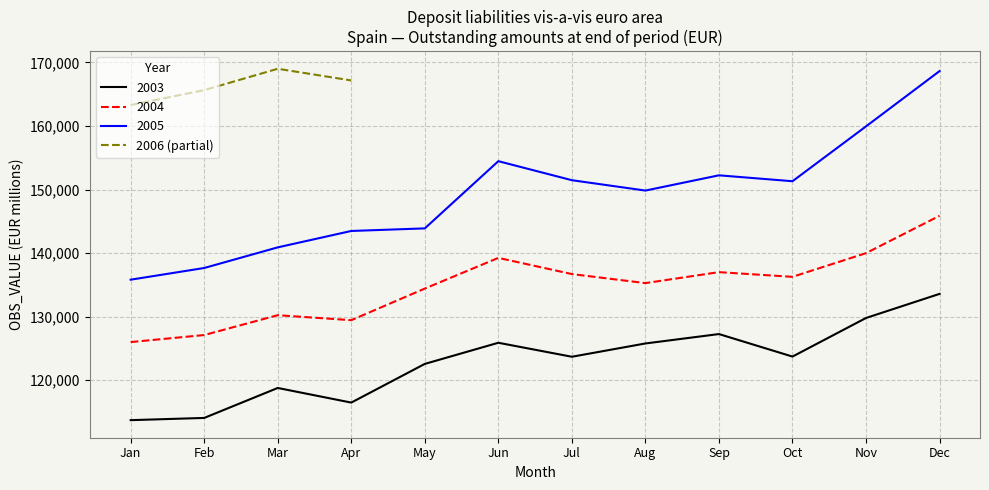

The value at Jan is 163310. True or false?

True